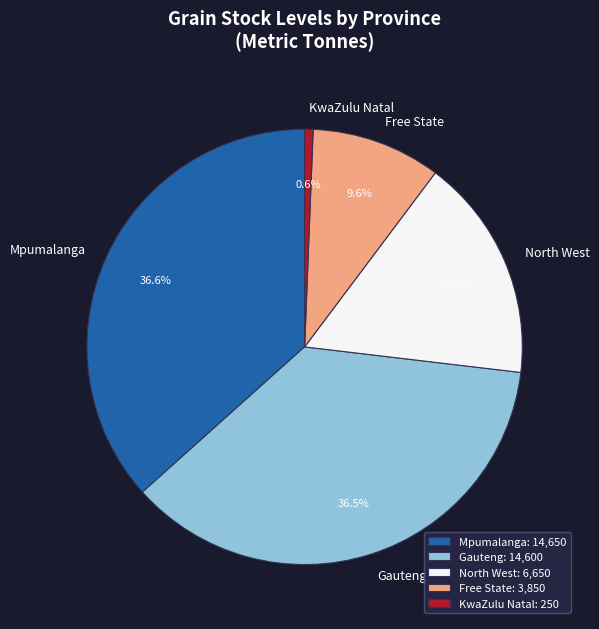

Which has a higher value, KwaZulu Natal or Gauteng?

Gauteng